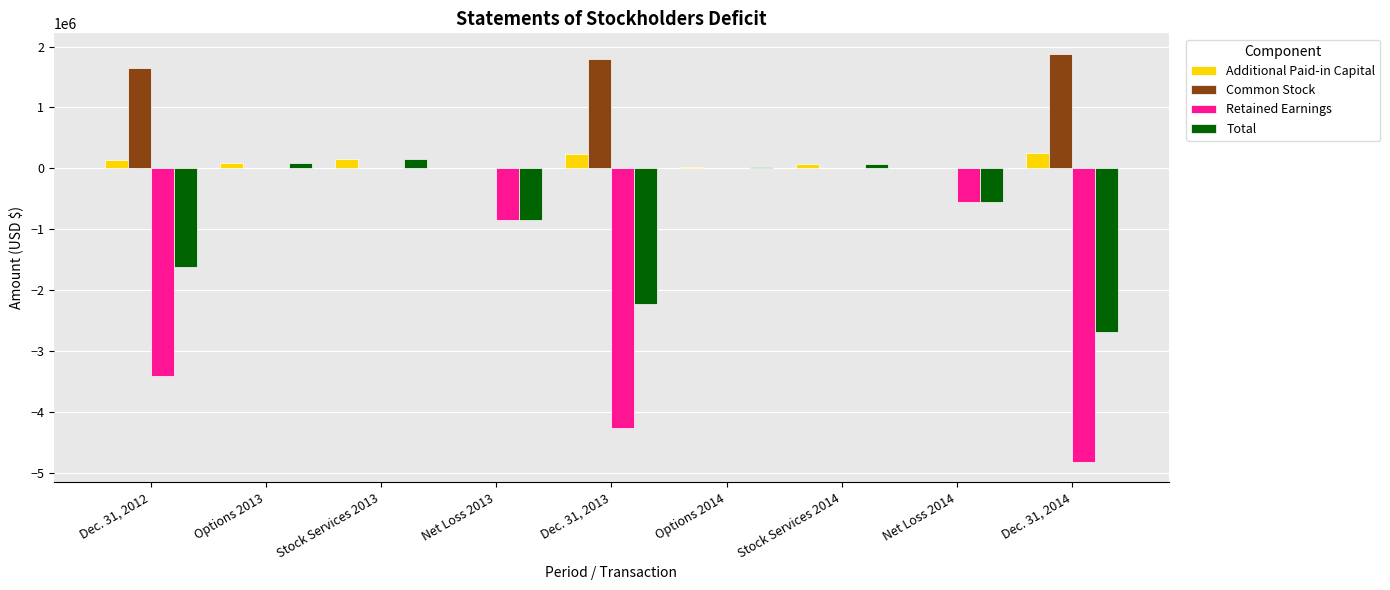

What is the sum of all Retained Earnings values?

-13897541